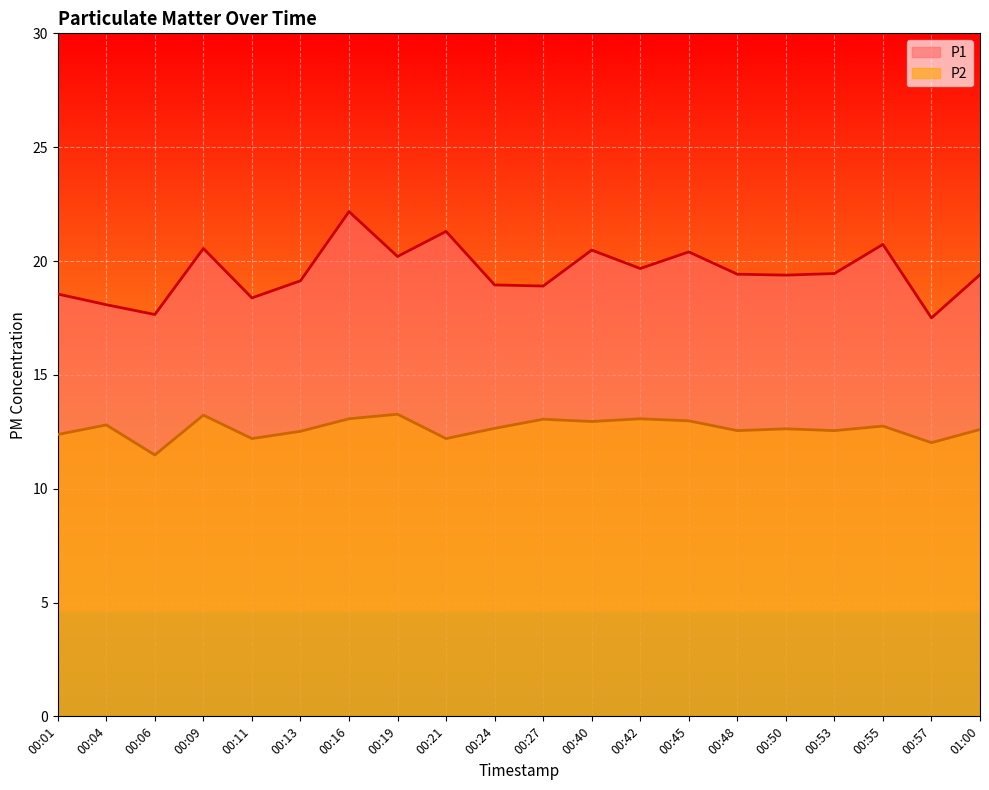

What is the sum of all P2 values?

252.9